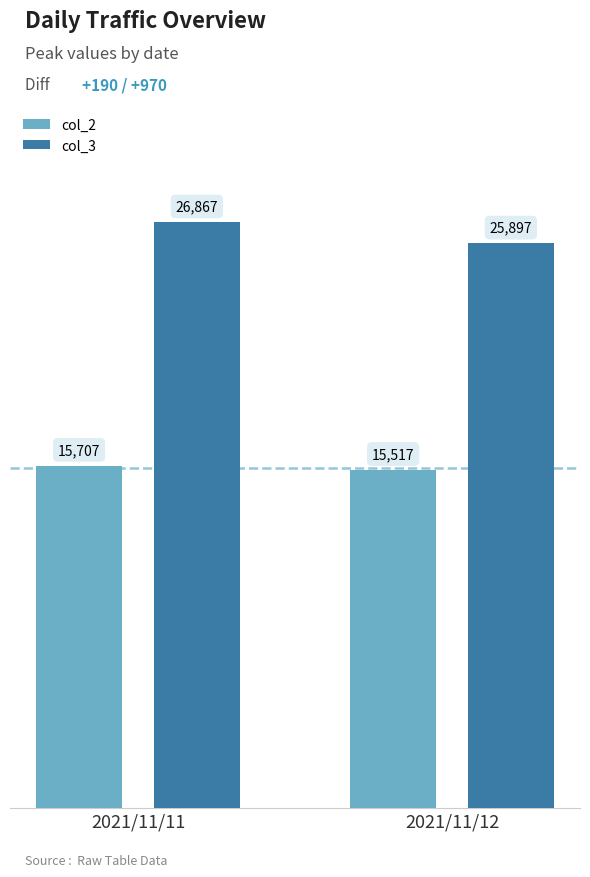

What is the value of the col_3 bar at the 2nd from the left?

25897